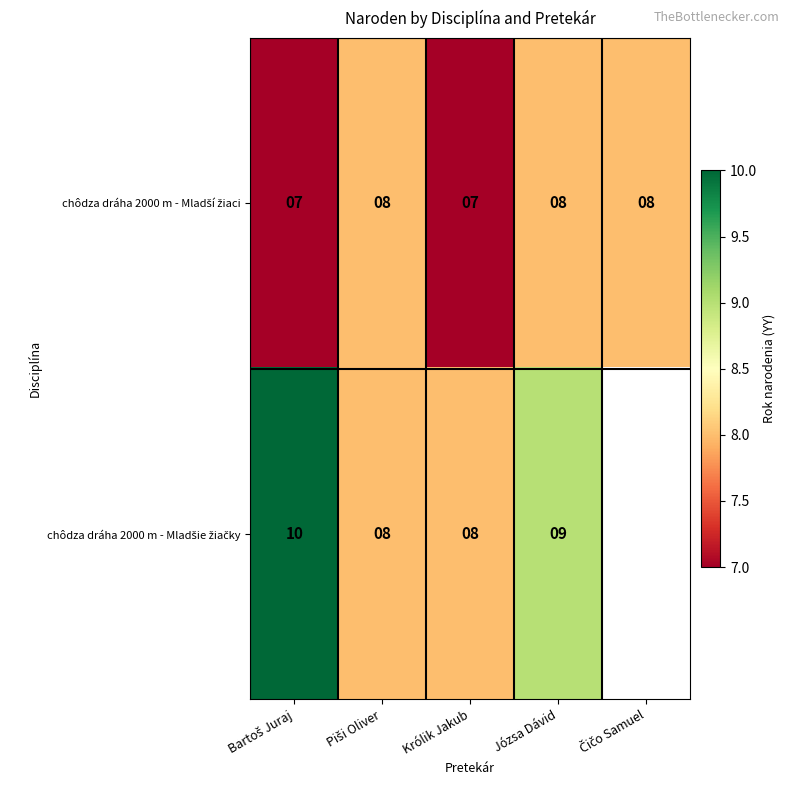

What is the total value across all series at Królik Jakub?

15